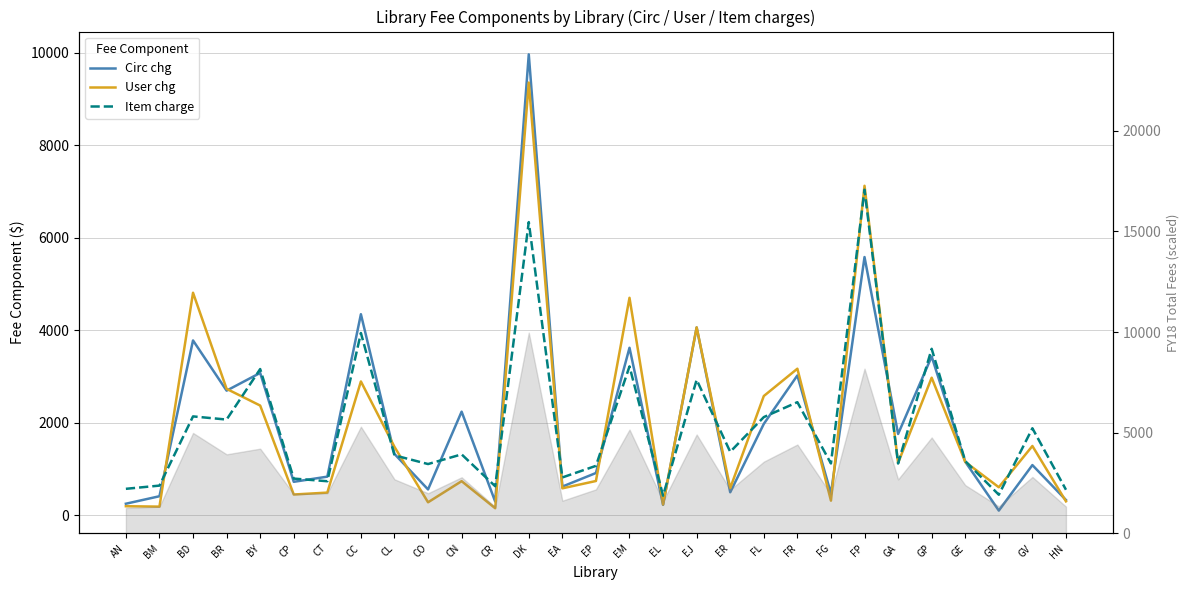

Is it true that User chg equals 300.9 at HN?

True